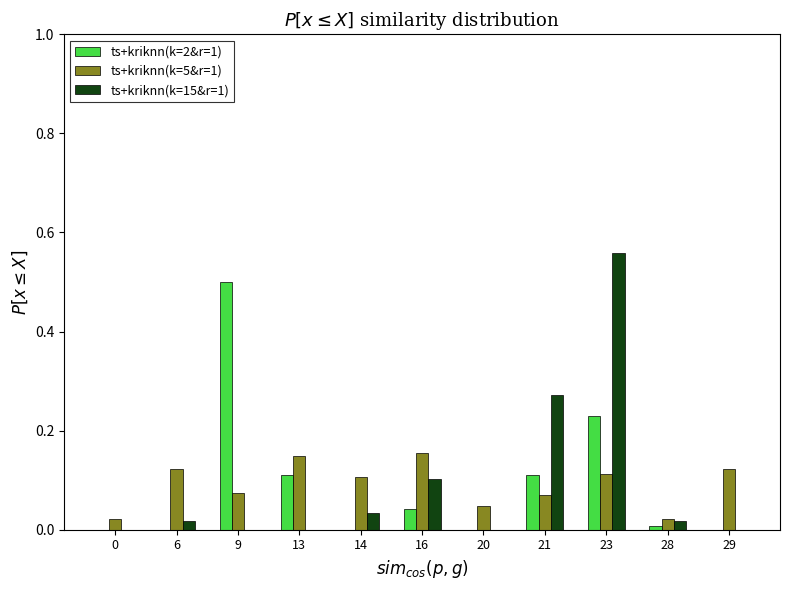

The ts+kriknn(k=5&r=1) series shows 0.1 at 21. True or false?

True